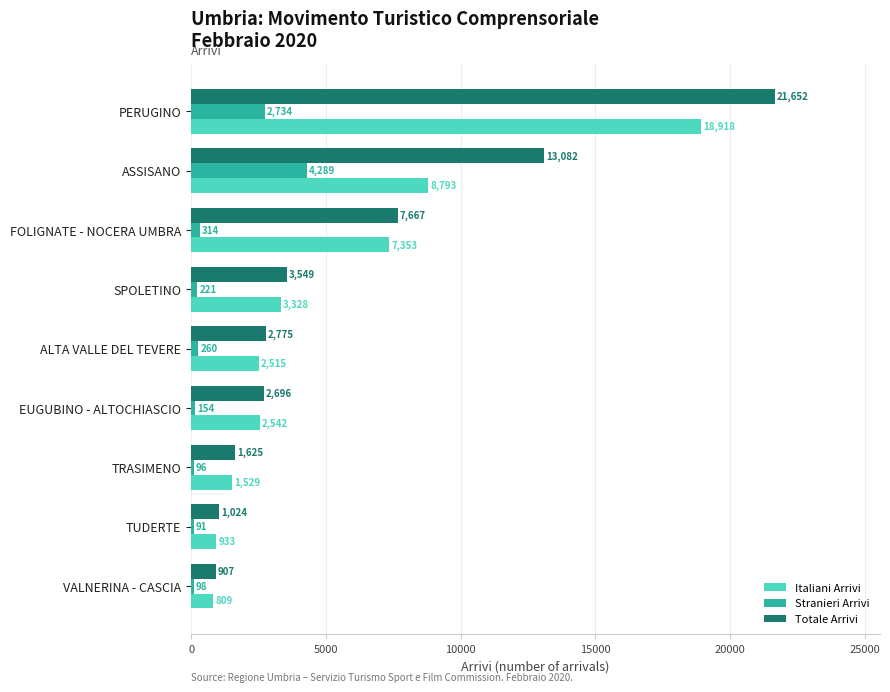

What are all the series names shown in the legend?

Italiani Arrivi, Stranieri Arrivi, Totale Arrivi